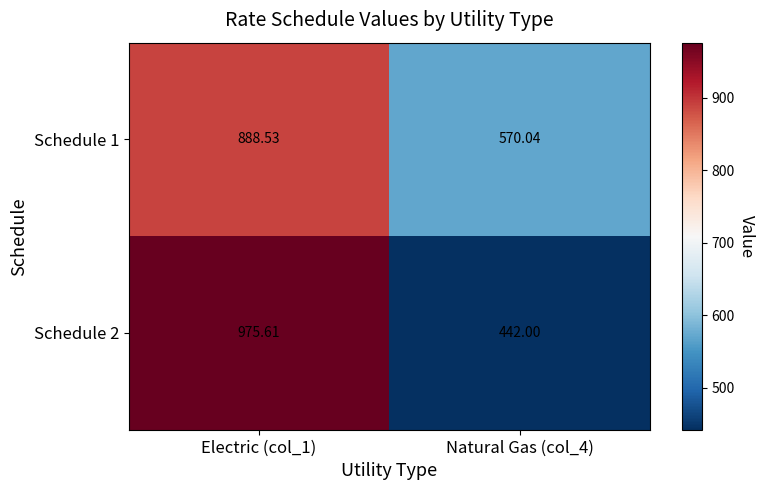

How many data points in Schedule 2 are less than 975?

1